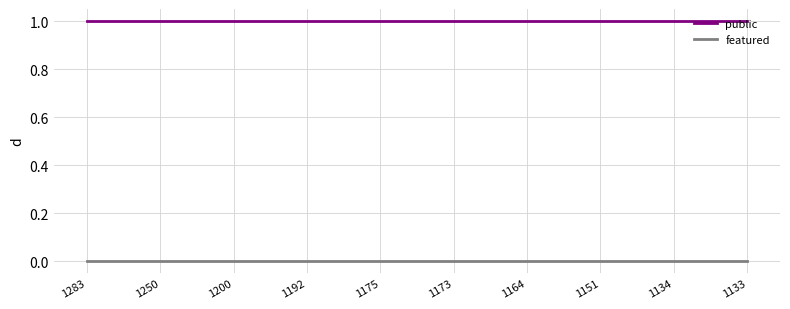

What is the difference between the highest and lowest values at 1192?

1